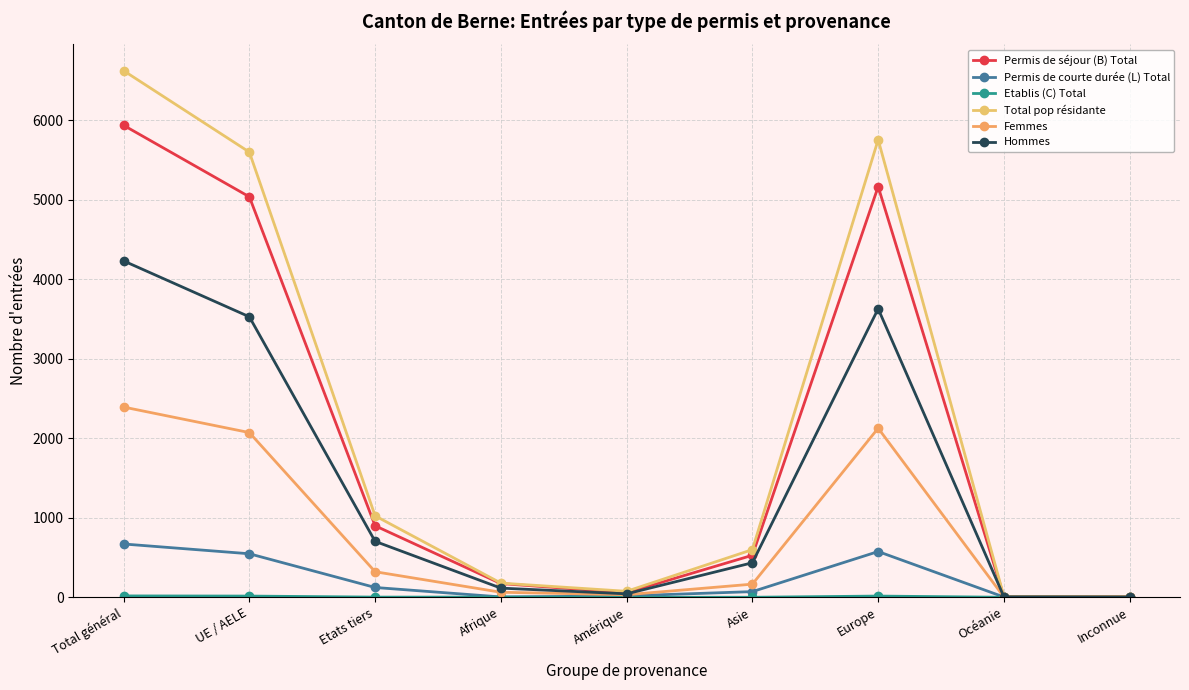

True or false: Permis de courte durée (L) Total has a value of 4 at Afrique.

True